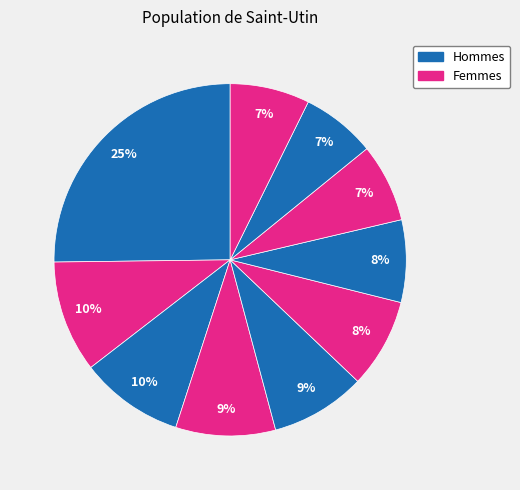

How many segments does this pie chart have?

10